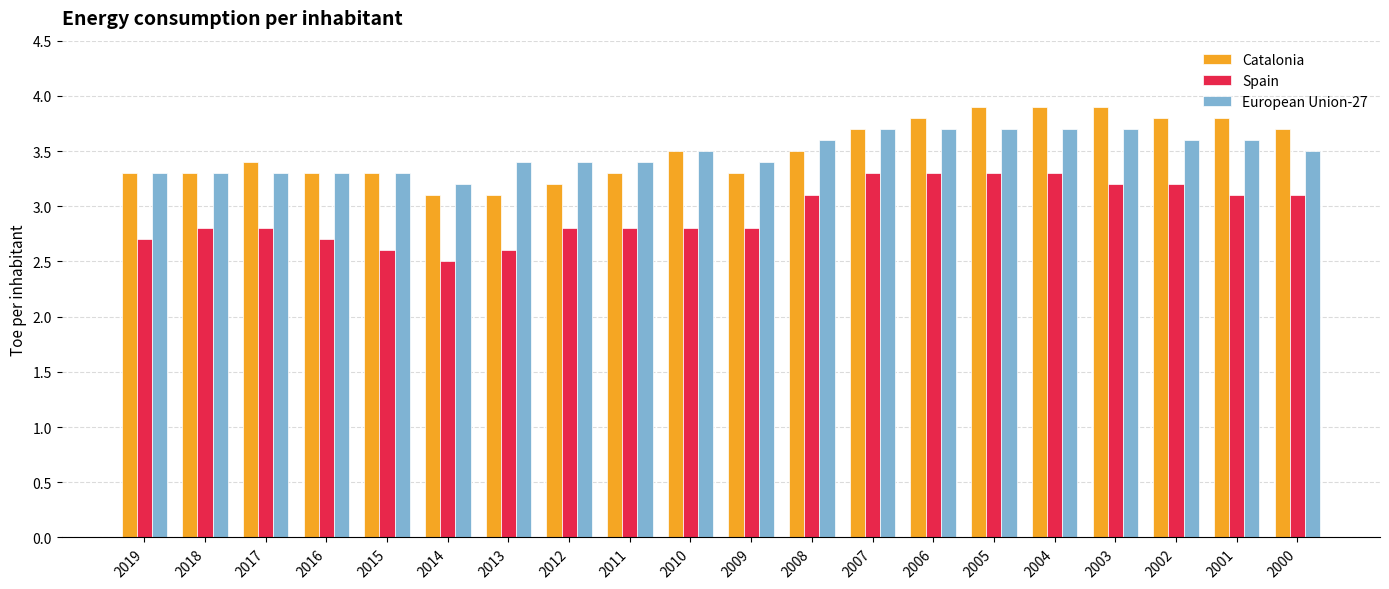

Reading left to right, transcribe all the data shown in this chart.

Catalonia: 3.3	3.3	3.4	3.3	3.3	3.1	3.1	3.2	3.3	3.5	3.3	3.5	3.7	3.8	3.9	3.9	3.9	3.8	3.8	3.7
Spain: 2.7	2.8	2.8	2.7	2.6	2.5	2.6	2.8	2.8	2.8	2.8	3.1	3.3	3.3	3.3	3.3	3.2	3.2	3.1	3.1
European Union-27: 3.3	3.3	3.3	3.3	3.3	3.2	3.4	3.4	3.4	3.5	3.4	3.6	3.7	3.7	3.7	3.7	3.7	3.6	3.6	3.5